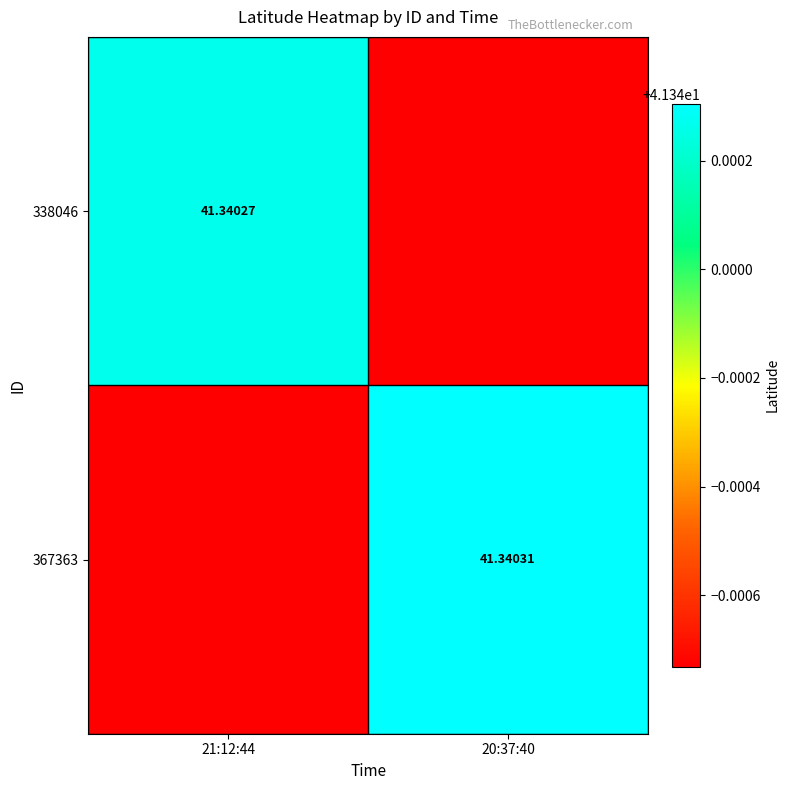

Rank the categories by 338046 value from highest to lowest.

21:12:44, 20:37:40